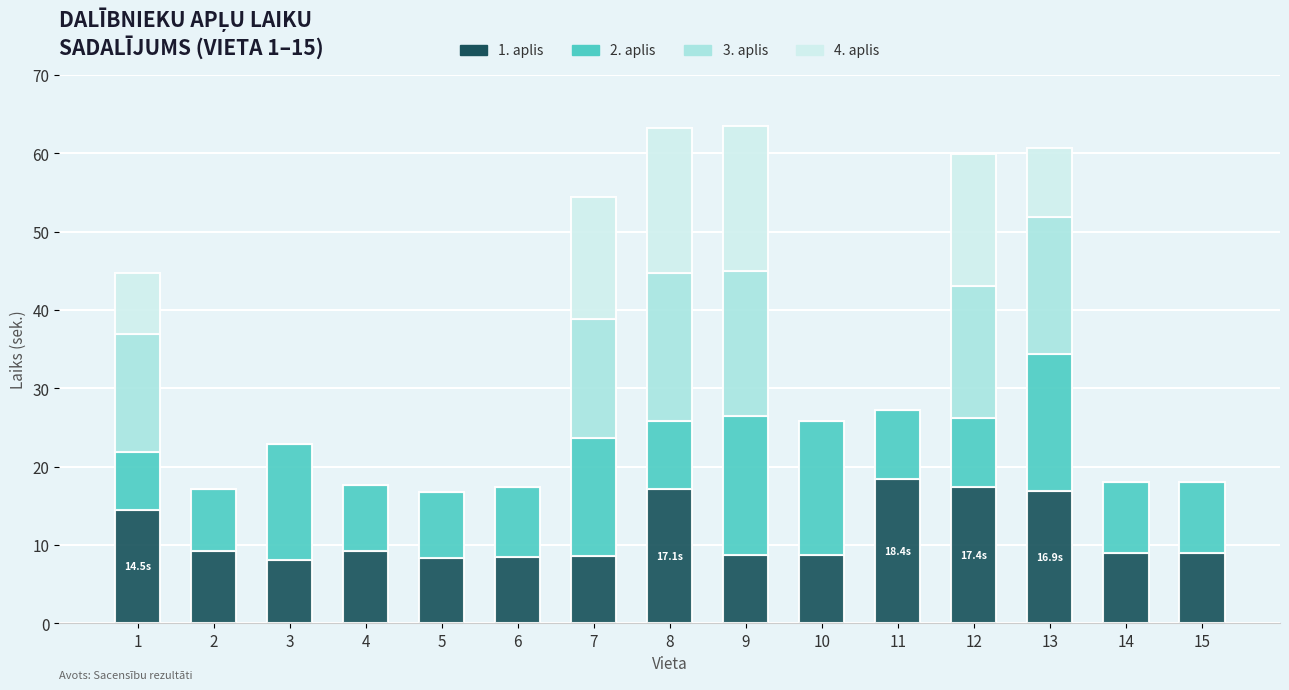

Count the number of data series in this chart.

4